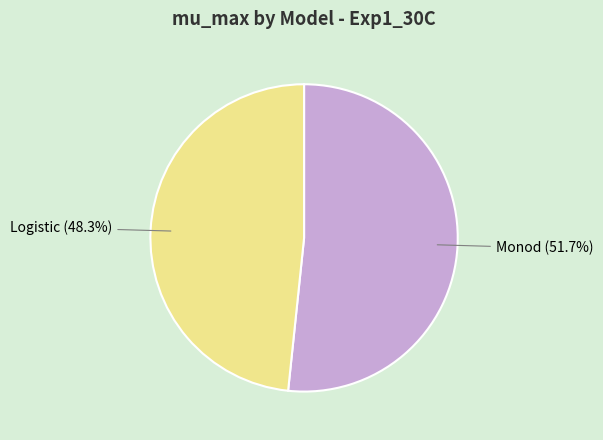

Is there a majority slice in this chart?

Yes